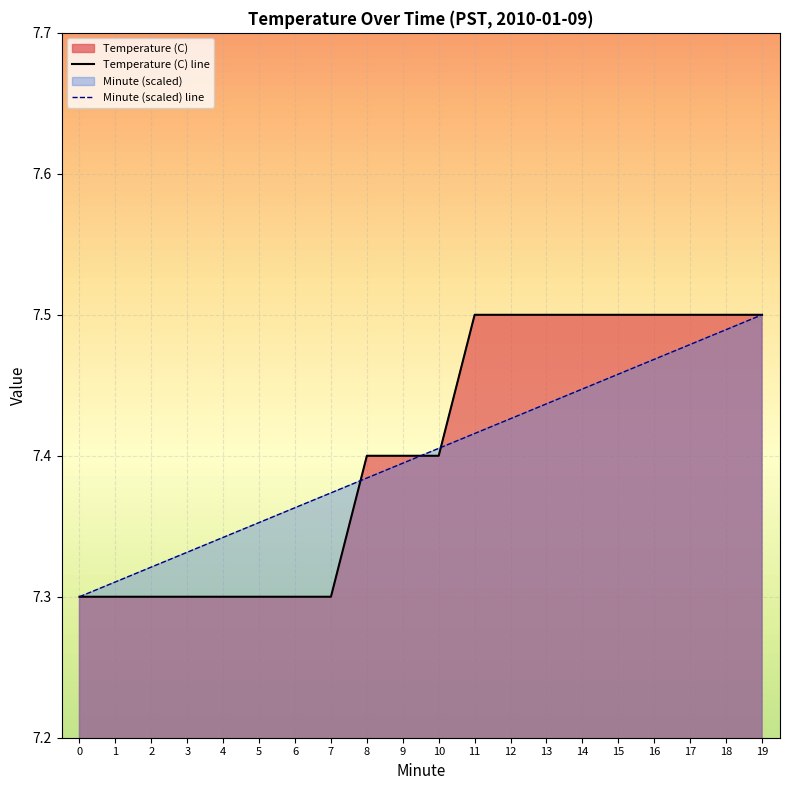

What is the difference between the second highest and minimum values in the Temperature (C) line series?

0.2